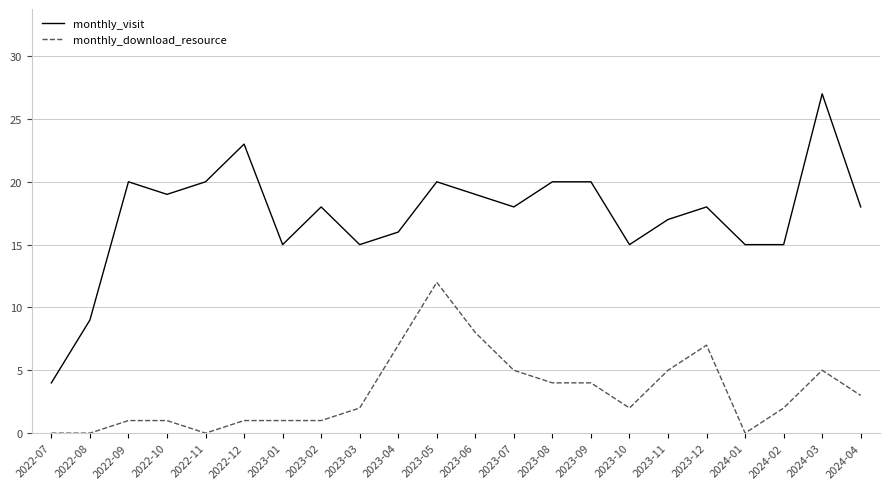

Is the value of monthly_download_resource at 2024-02 greater than the value of monthly_visit at 2023-09?

No